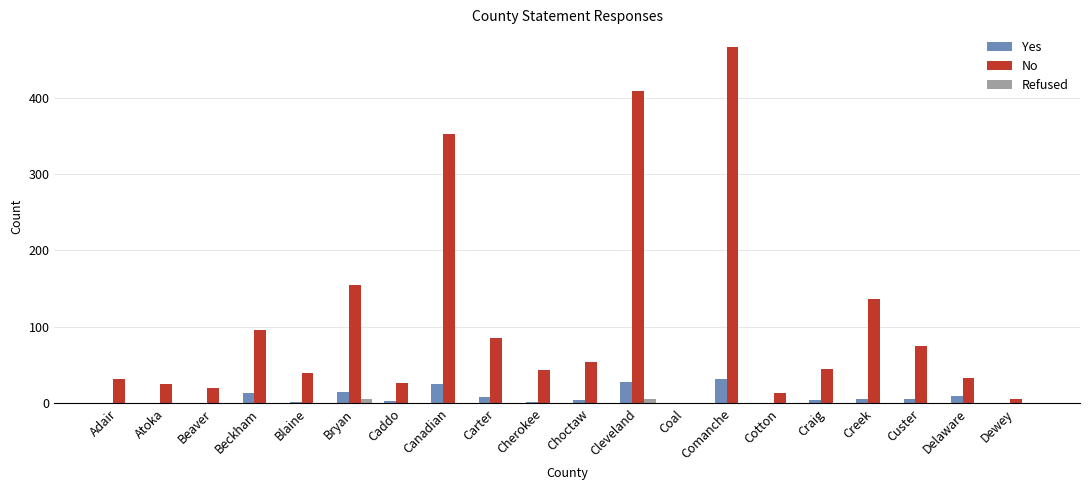

What is the highest value of the No series?

466